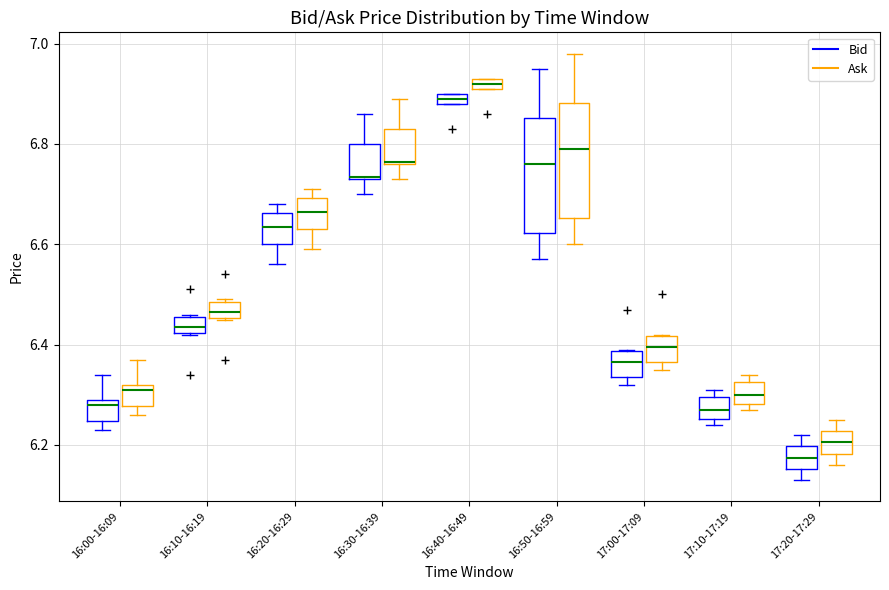

Which box's median line is the highest?

16:40-16:49 (Ask)